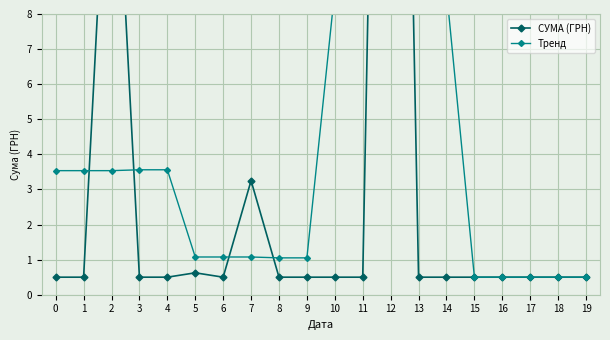

What are all the series names shown in the legend?

СУМА (ГРН), Тренд